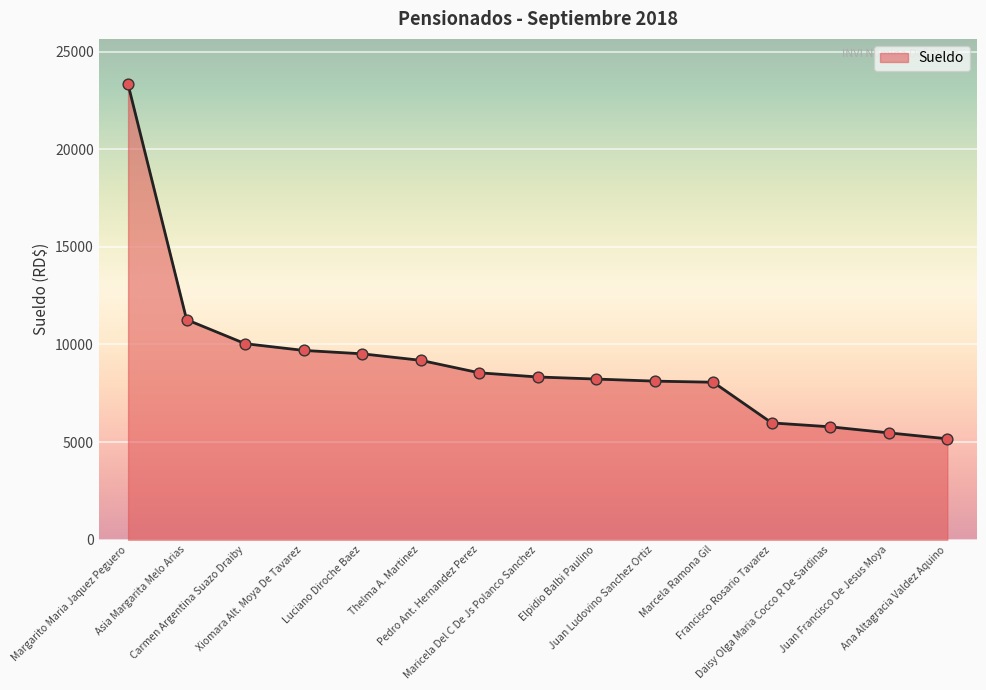

What is the ratio of the value at Juan Ludovino Sanchez Ortiz to the value at Elpidio Balbi Paulino?

1.0